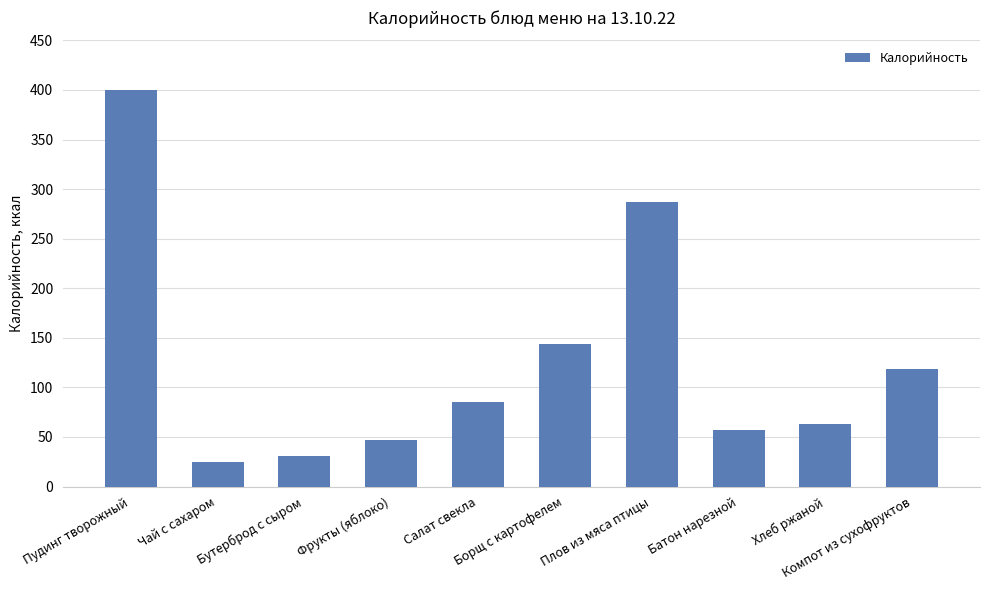

Reading left to right, transcribe all the data shown in this chart.

Пудинг творожный=400	Чай с сахаром=25	Бутерброд с сыром=31	Фрукты (яблоко)=47	Салат свекла=85	Борщ с картофелем=144	Плов из мяса птицы=287	Батон нарезной=57	Хлеб ржаной=63	Компот из сухофруктов=119